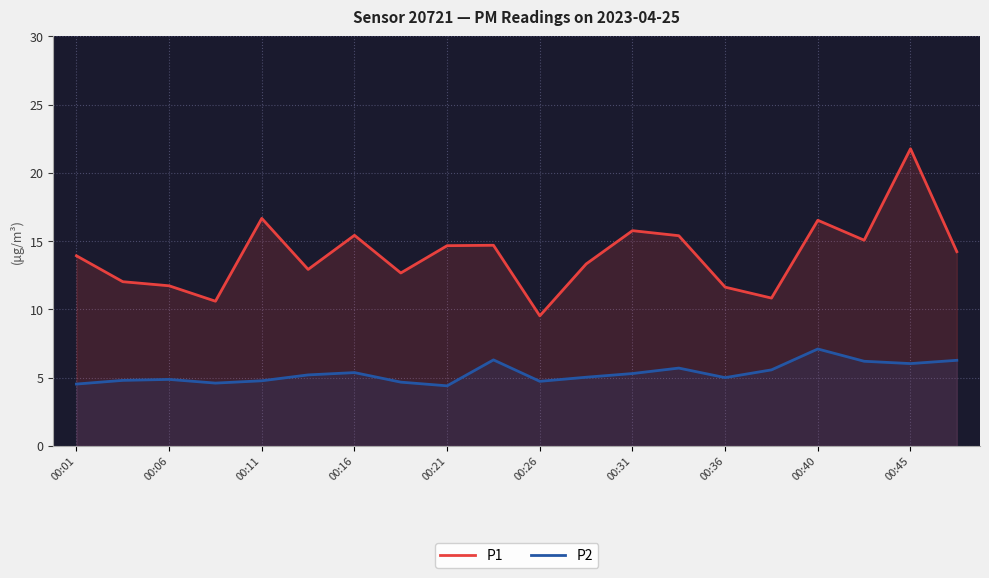

True or false: P1 has a value of 9.5 at 00:26.

True